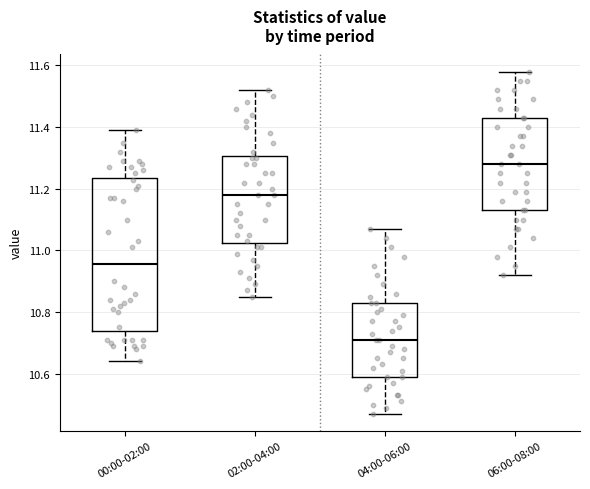

Reading left to right, read every box against the y-axis: the position of its median line, the range the box covers, and the ends of its whiskers. The values are not printed on the chart, so give them approximately, as read against the axis.

00:00-02:00: median 10.96, box 10.74 to 11.24, whiskers 10.64 to 11.40
02:00-04:00: median 11.18, box 11.02 to 11.30, whiskers 10.86 to 11.52
04:00-06:00: median 10.72, box 10.60 to 10.84, whiskers 10.48 to 11.08
06:00-08:00: median 11.28, box 11.14 to 11.44, whiskers 10.92 to 11.58